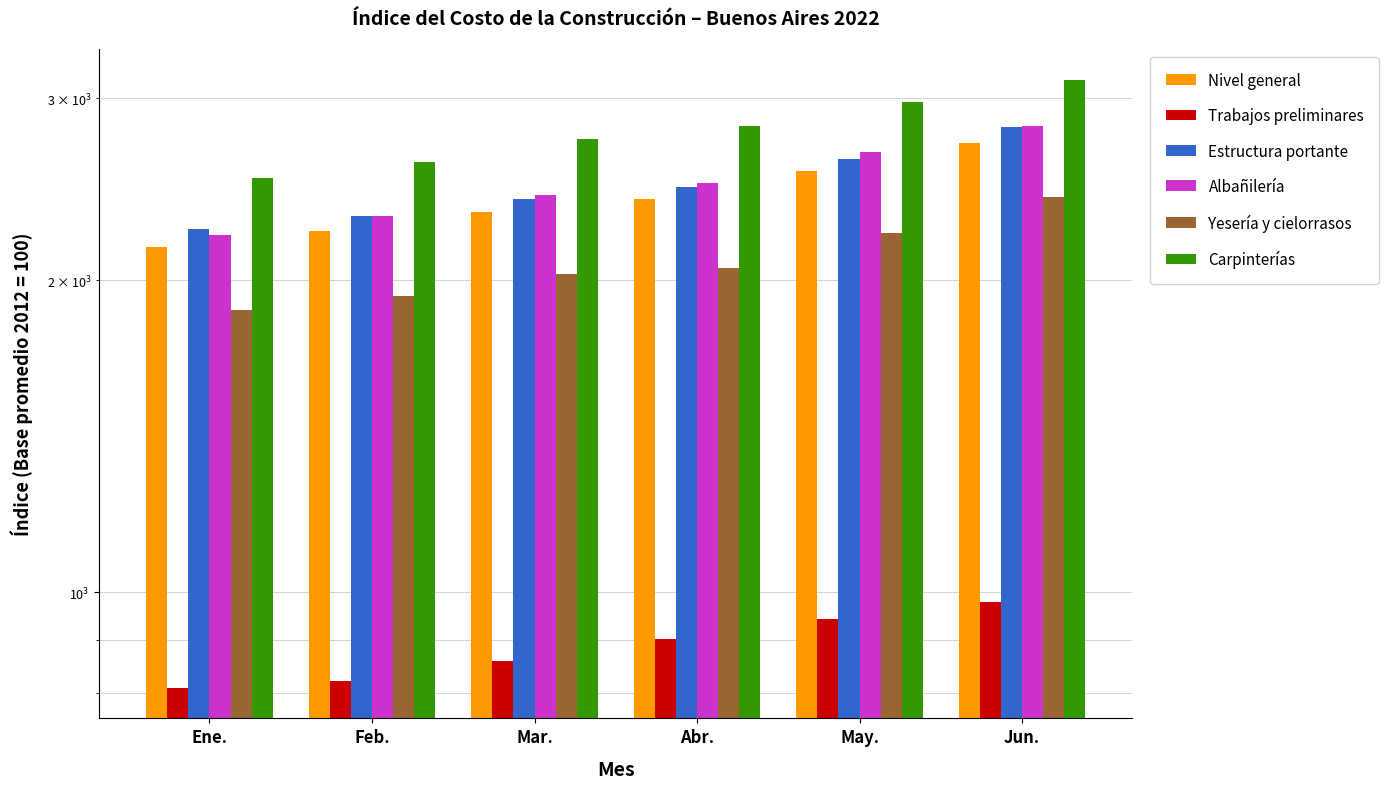

What is the average value of the Yesería y cielorrasos series?

2087.0